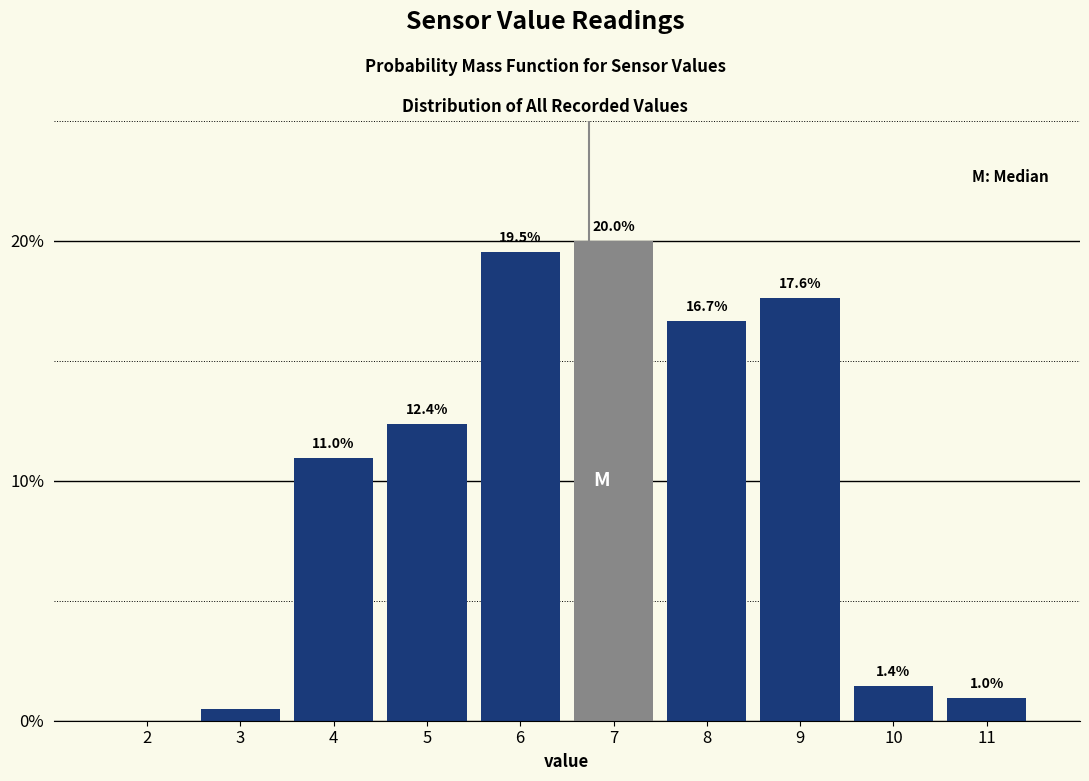

At which category does the chart reach its peak across all series?

7